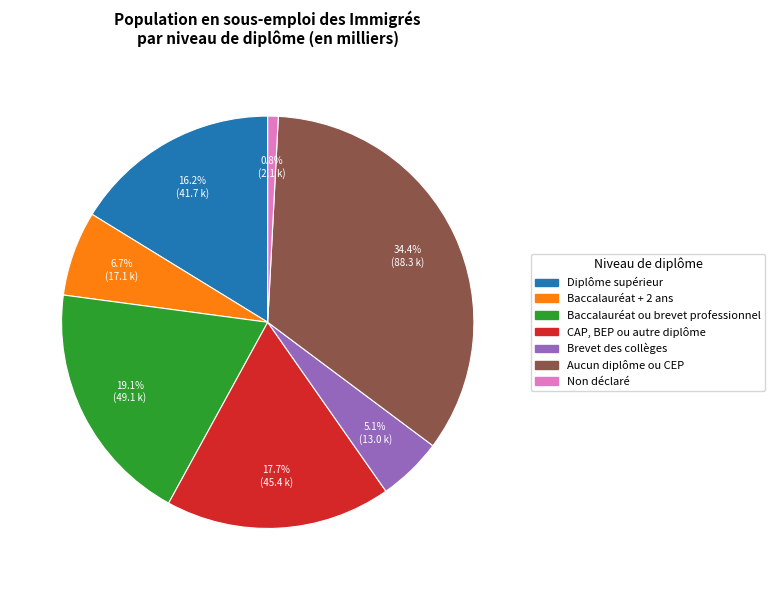

How much of the chart is everything except Baccalauréat + 2 ans?

93.3%